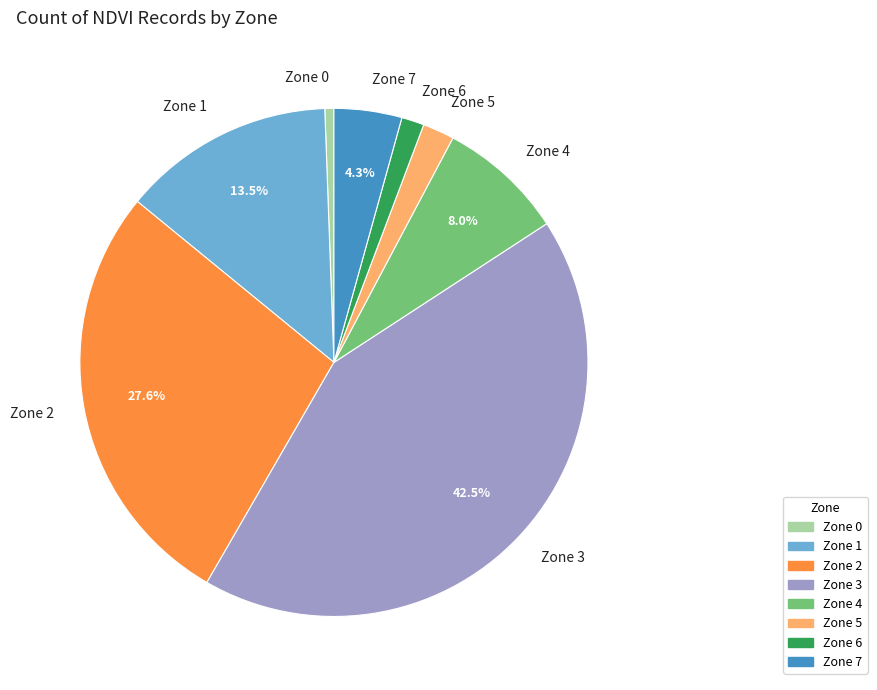

Rank the categories by value from lowest to highest.

Zone 0, Zone 6, Zone 5, Zone 7, Zone 4, Zone 1, Zone 2, Zone 3